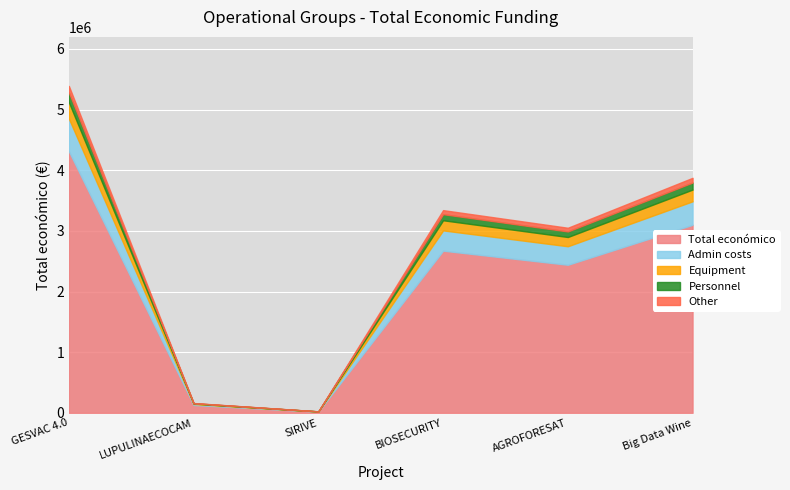

Which category has the lowest value across all series?

SIRIVE